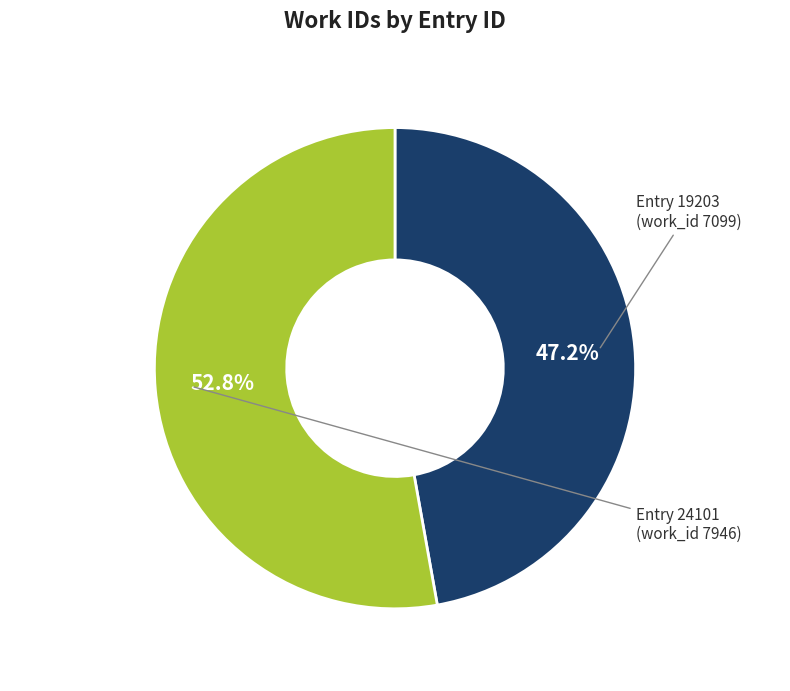

Does any single category account for the majority?

Yes